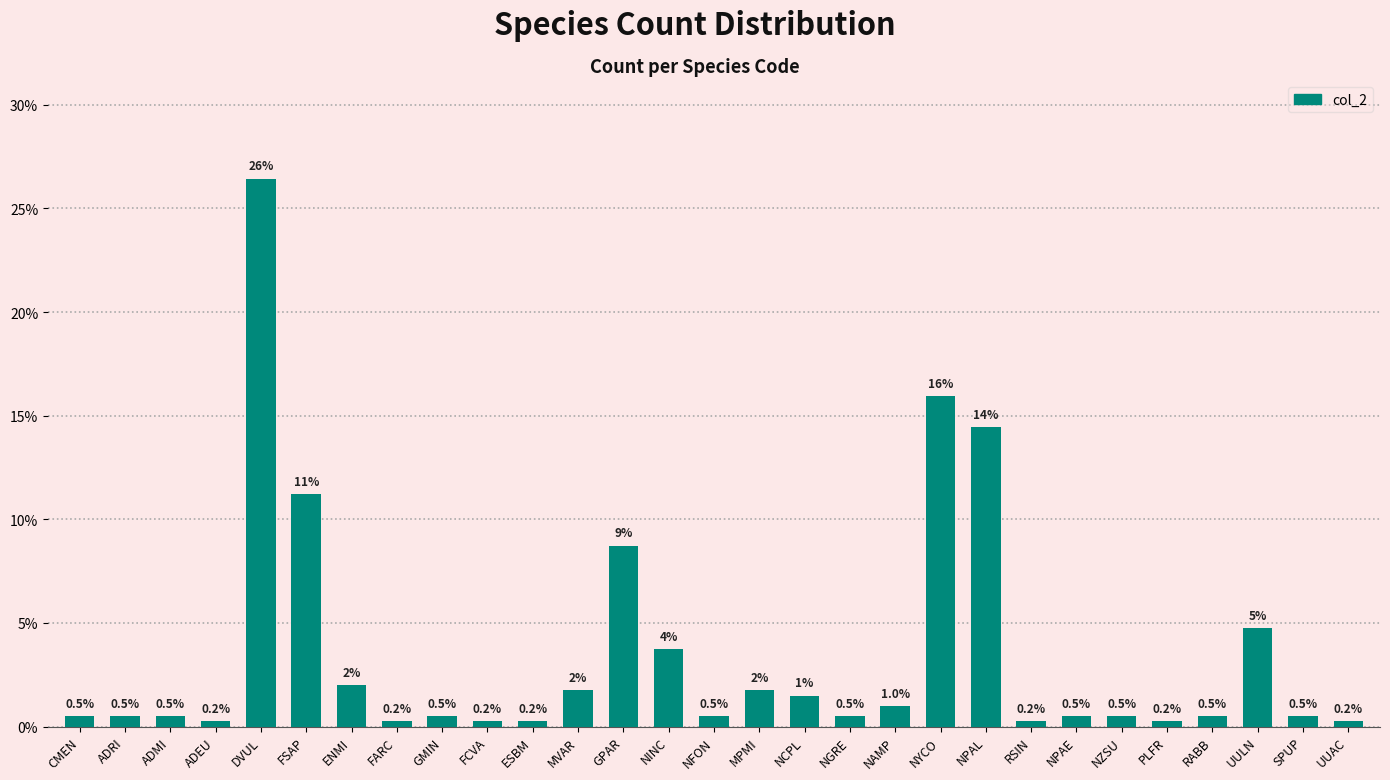

Which category has the highest value across all series?

DVUL